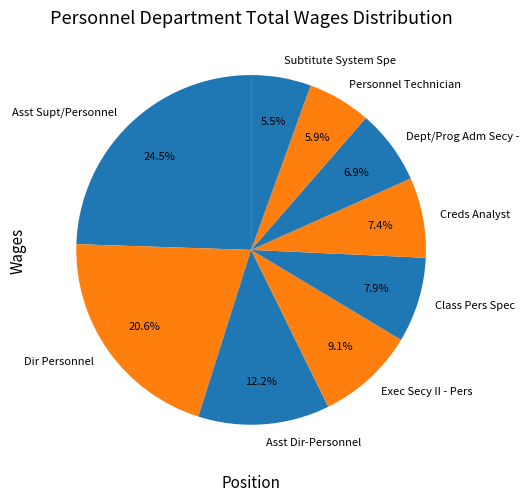

What is the total percentage of Dept/Prog Adm Secy - and Asst Dir-Personnel?

19.1%